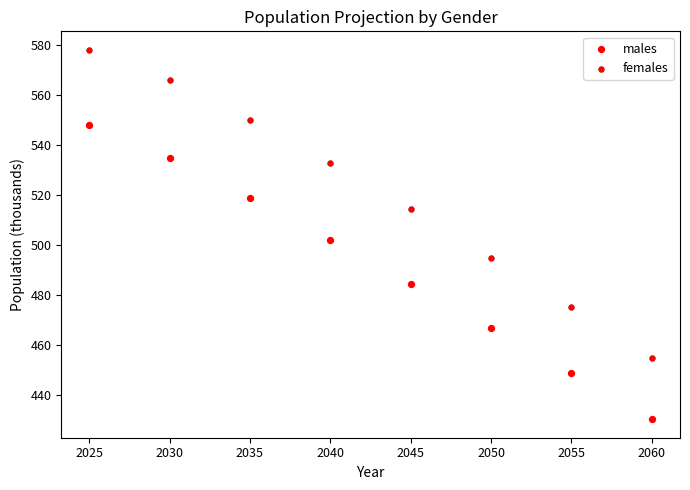

How many points are shown in the scatter plot?

16